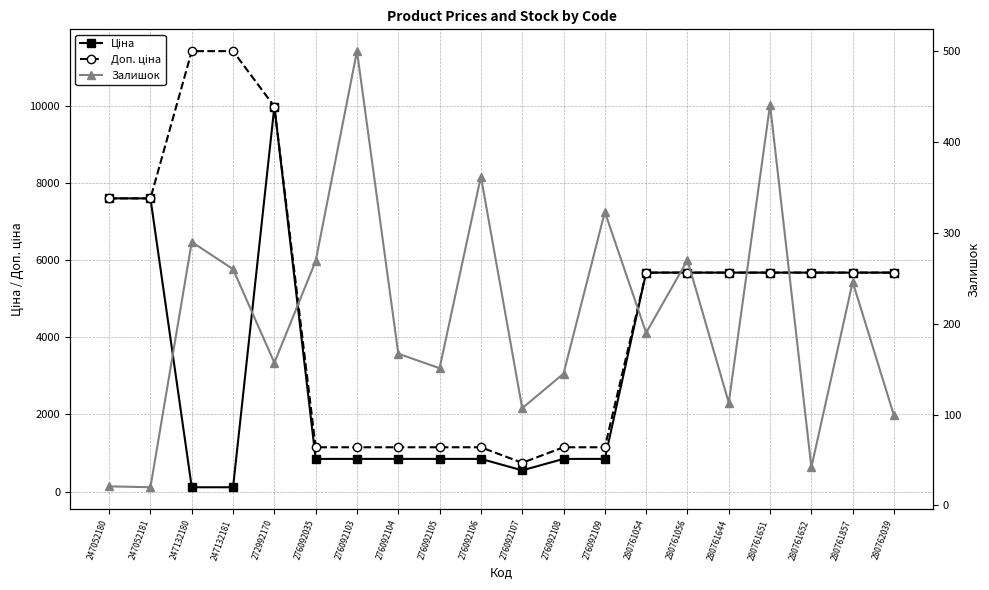

What is the value of the Залишок point at the 8th from the left?

167.0